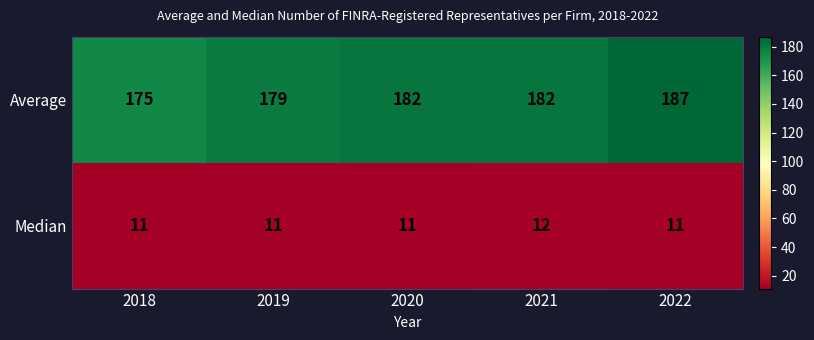

Reading right to left, transcribe all the data shown in this chart.

Average: 2022=187	2021=182	2020=182	2019=179	2018=175
Median: 2022=11	2021=12	2020=11	2019=11	2018=11